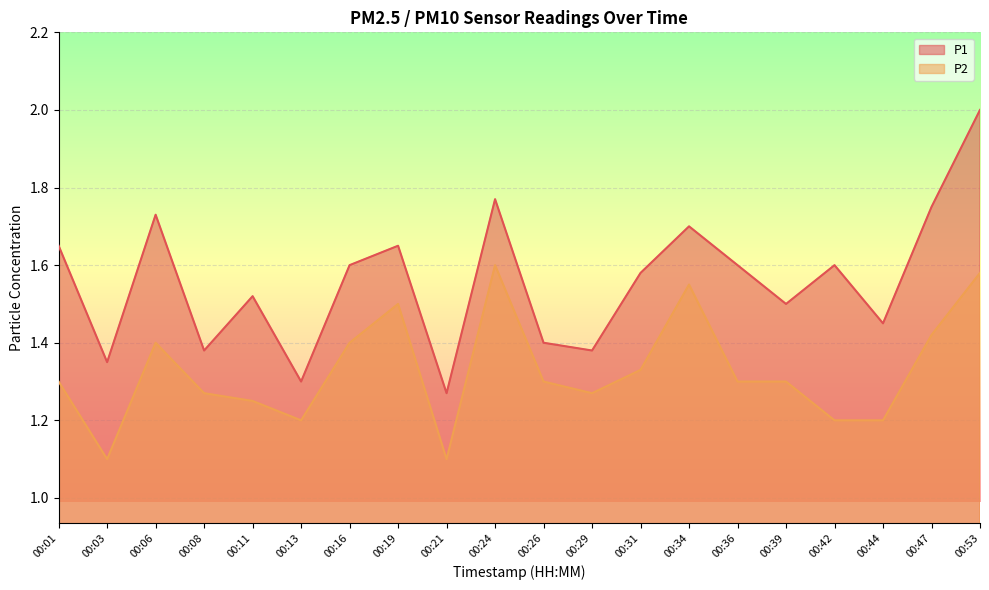

What are all the series names shown in the legend?

P1, P2